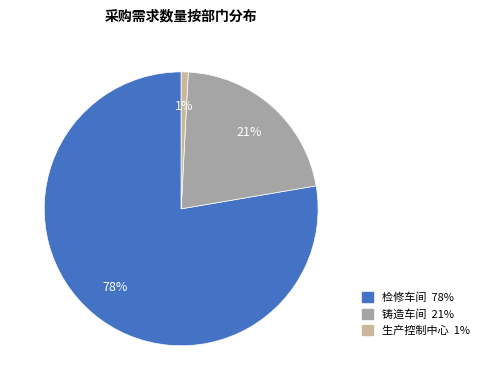

To the nearest percent, what is the difference between the largest and smallest slice percentages?

77%